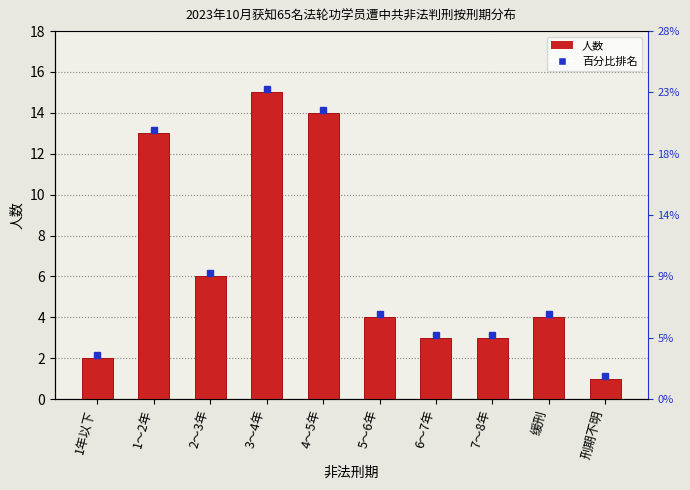

Reading left to right, transcribe all the data shown in this chart.

1年以下=2	1～2年=13	2～3年=6	3～4年=15	4～5年=14	5～6年=4	6～7年=3	7～8年=3	缓刑=4	刑期不明=1